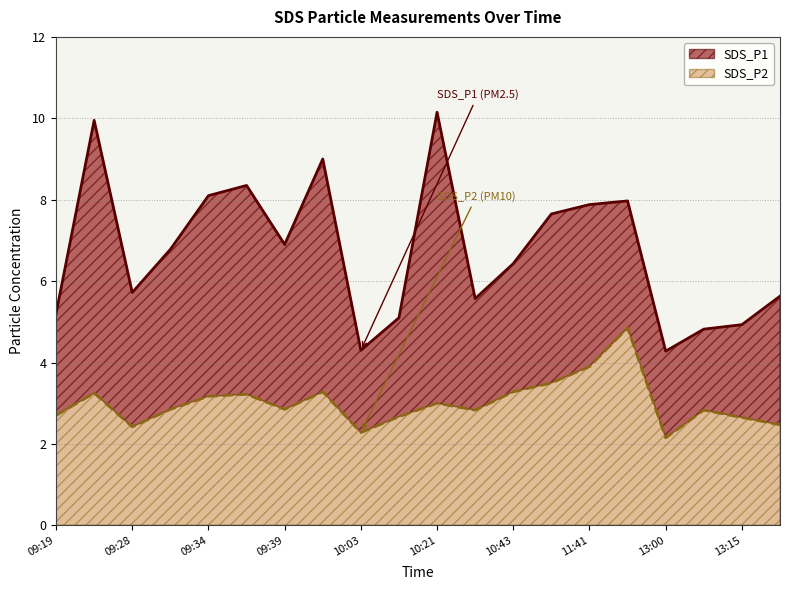

Which series has the largest total across all categories?

SDS_P1